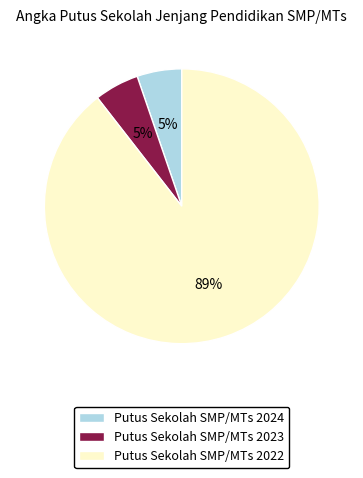

To the nearest percent, what percentage of the pie is Putus Sekolah SMP/MTs 2024?

5%